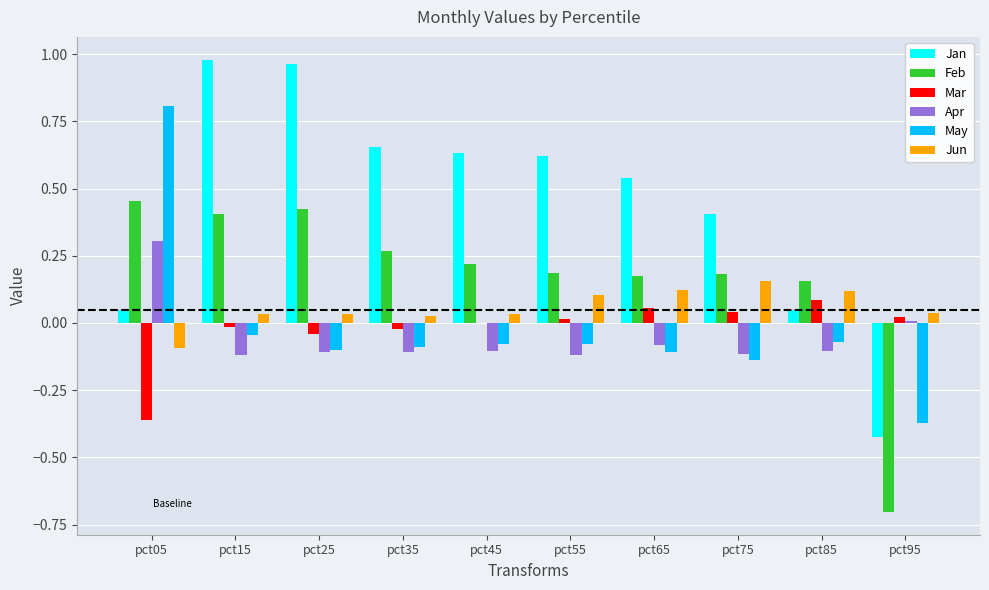

Which series has the largest total across all categories?

Jan